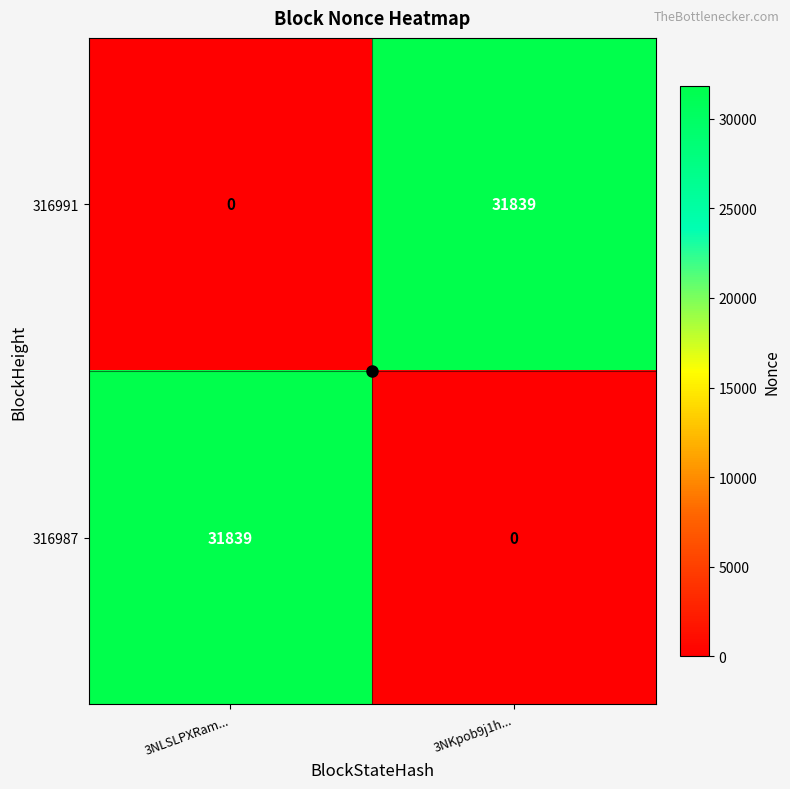

What is the total value across all series at 3NKpob9j1h...?

31839